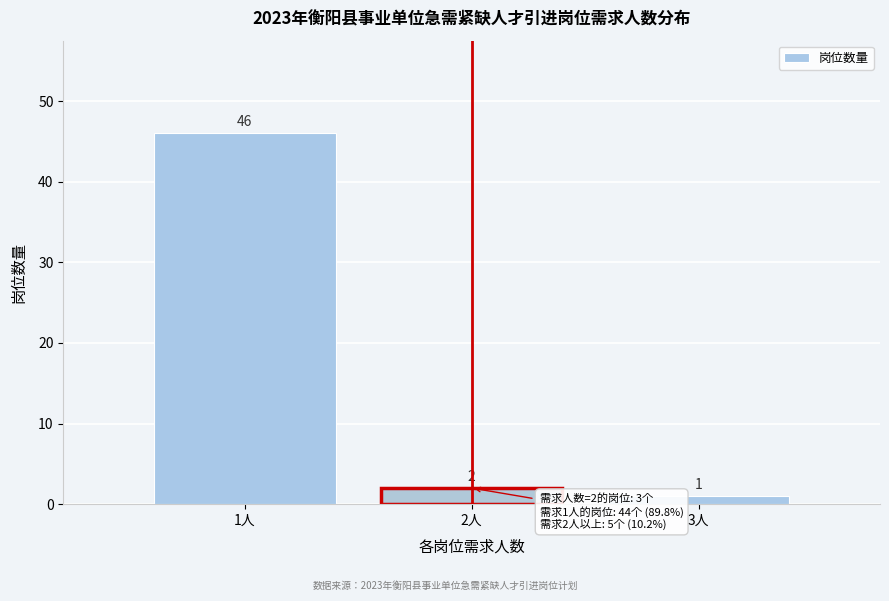

Reading left to right, what are all the values shown in this chart?

1人=46	2人=2	3人=1